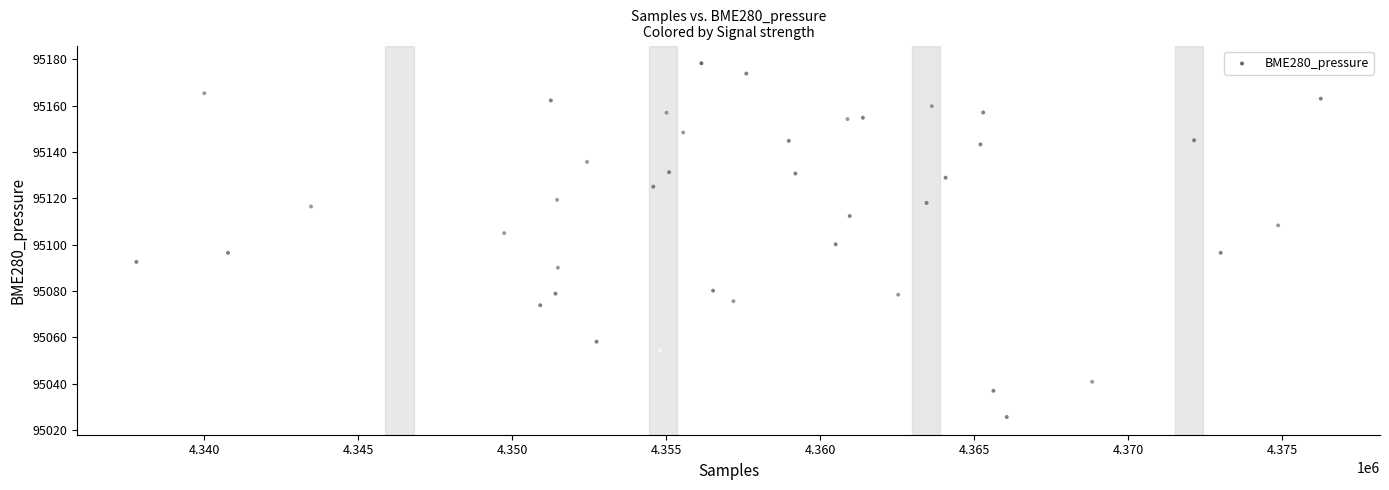

What is the range of X values (max minus min)?

38453.0